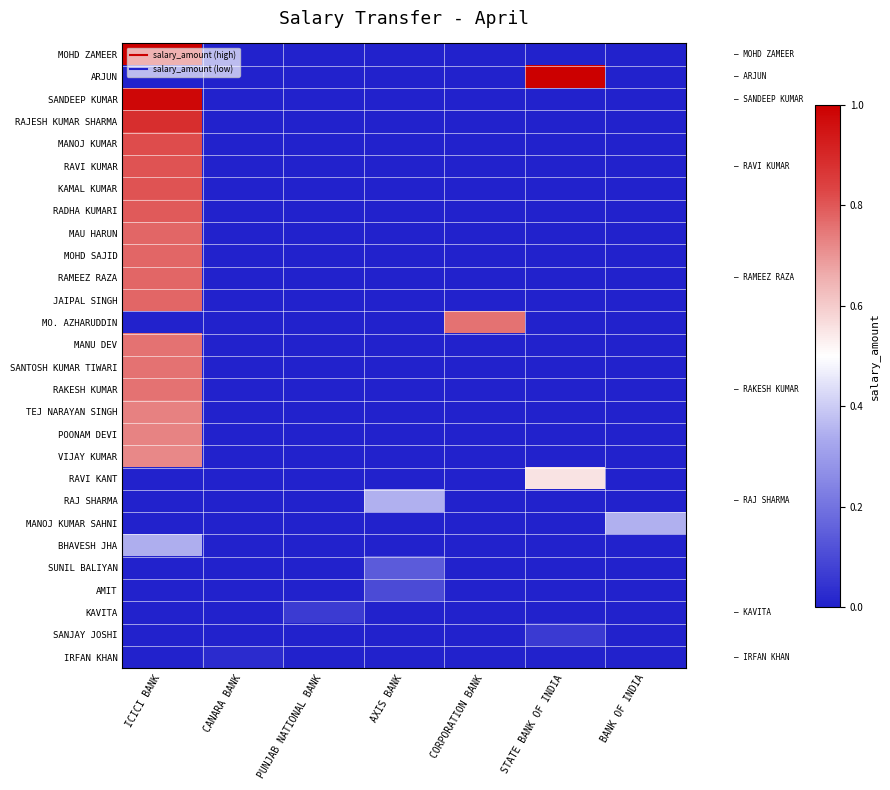

Which category has the lowest value across all series?

CANARA BANK